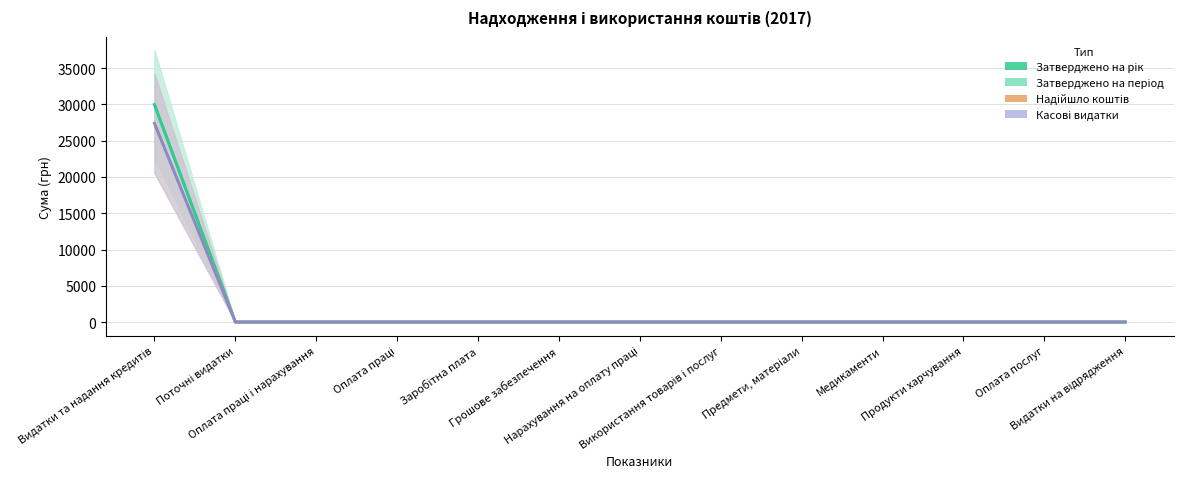

Does the chart have visible grid lines?

Yes